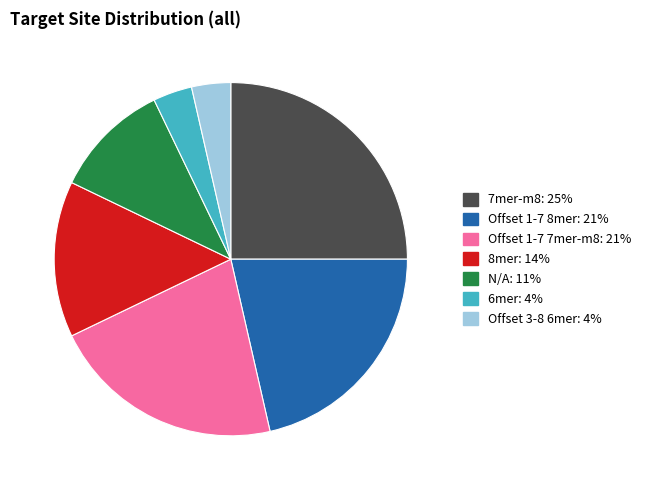

How many slices are in this pie chart?

7